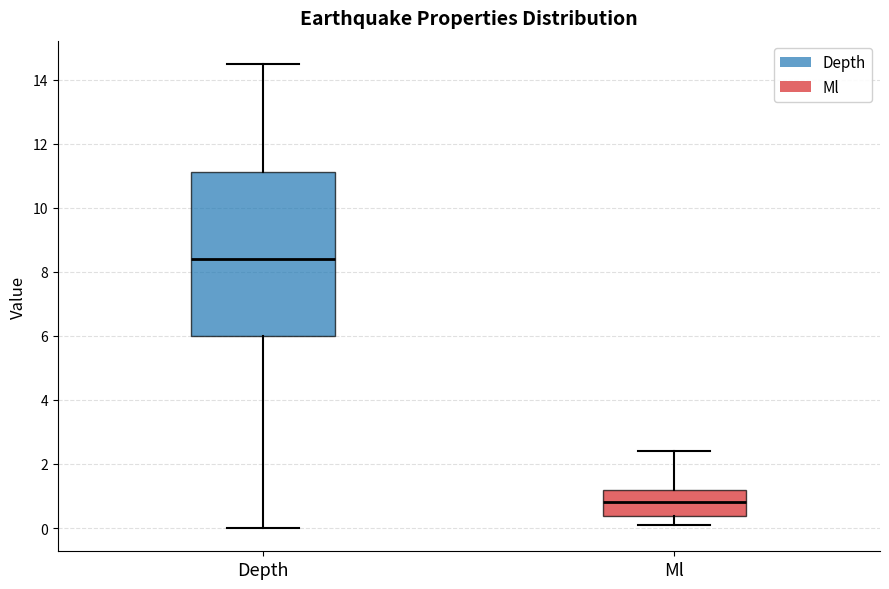

Where does the median line of the box for Ml sit on the y-axis? The values are not printed on the chart, so give them approximately, as read against the axis.

0.8